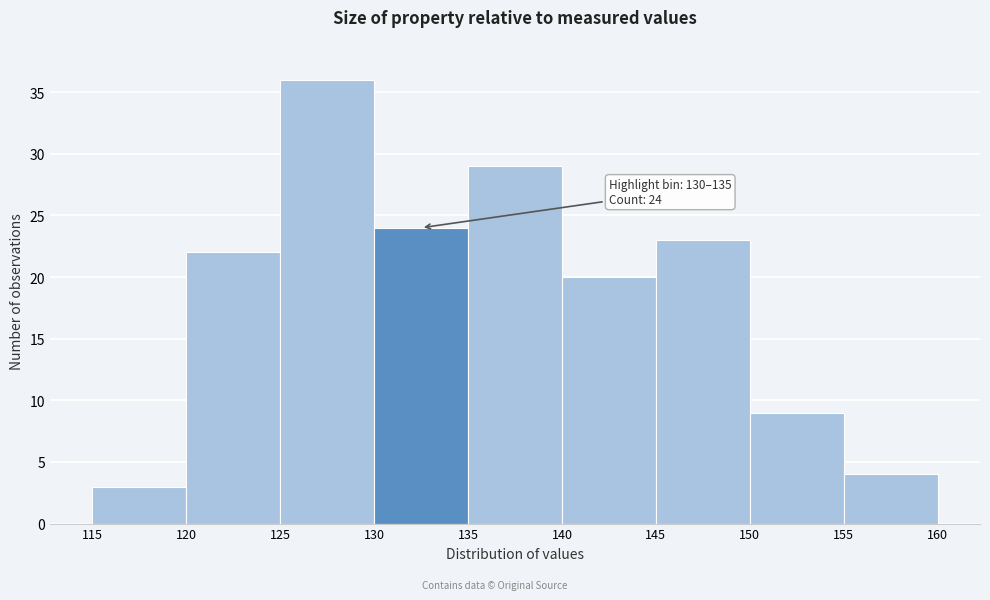

Which range on the x-axis has the tallest bar?

125 to 130